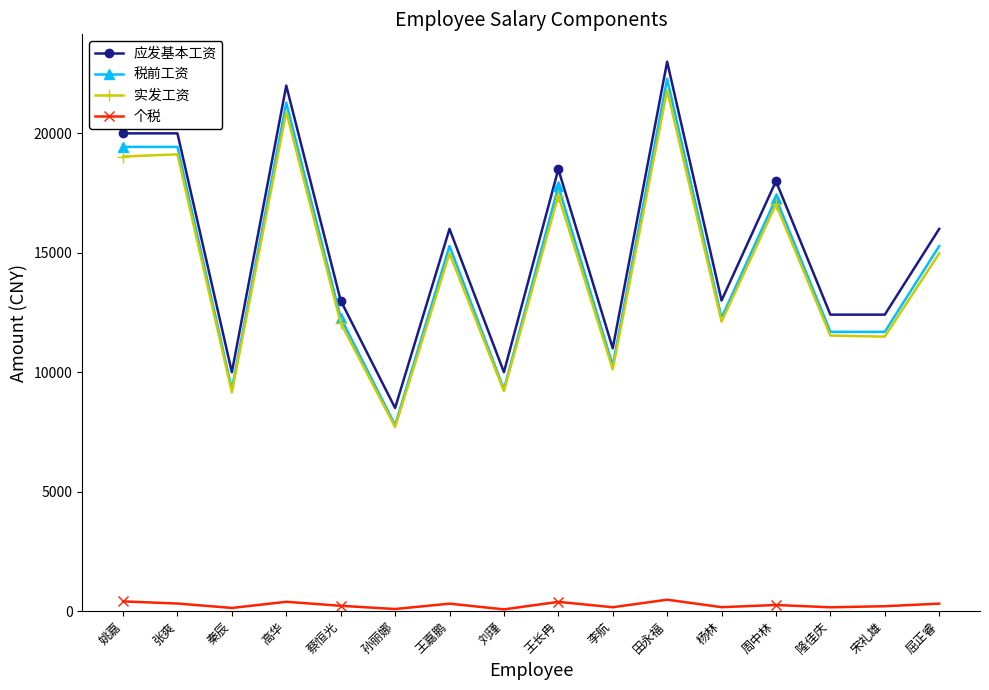

Count the number of categories in the chart.

16